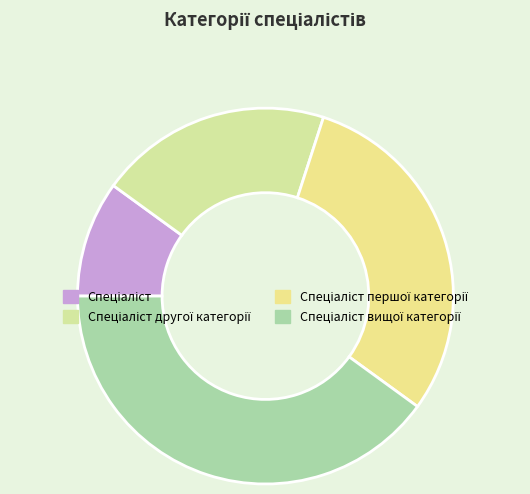

What is the change in value from Спеціаліст першої категорії to Спеціаліст вищої категорії?

+1